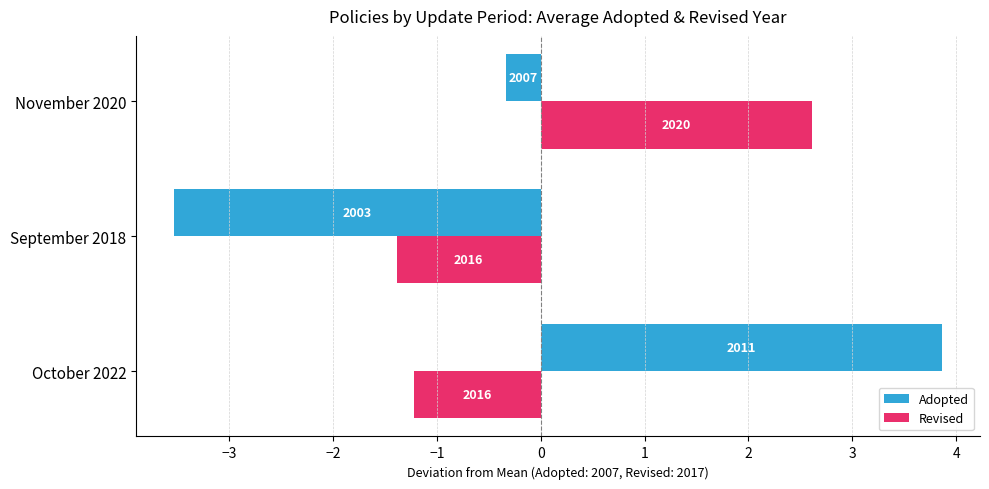

Reading left to right, extract all data points from this chart.

Adopted: 3.9	-3.5	-0.3
Revised: -1.2	-1.4	2.6